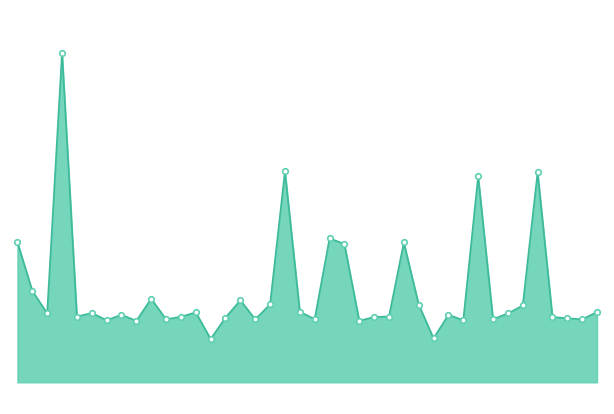

Is this an area chart (filled region under the line)?

Yes